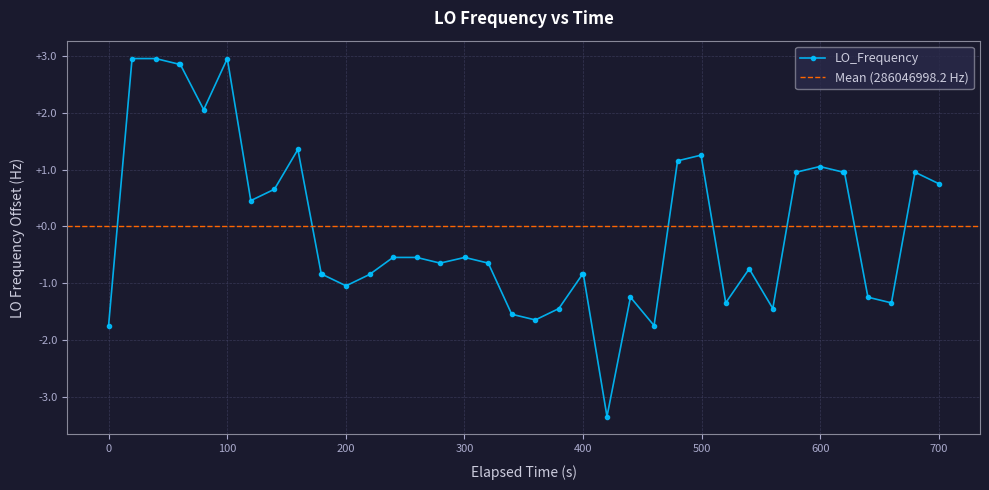

True or false: LO_Frequency has more than 2 points higher than both neighbors.

True